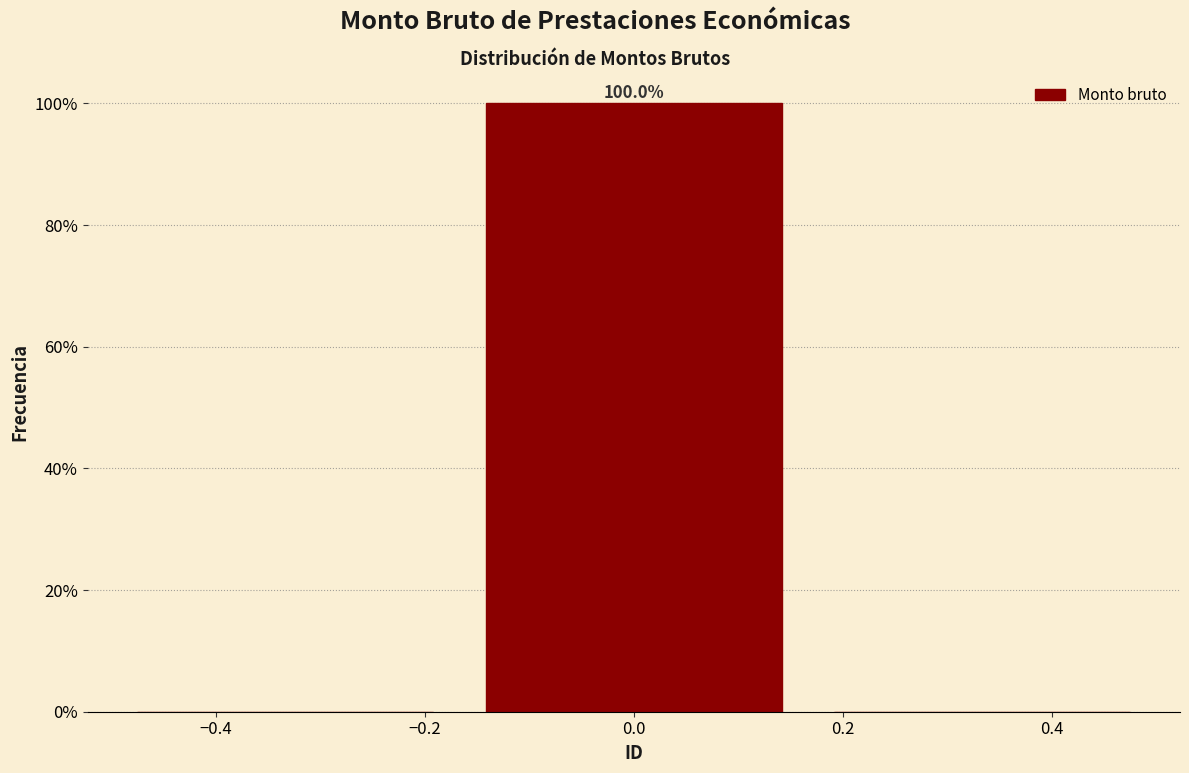

Over which range of the x-axis is the bar tallest?

-0.16 to 0.16